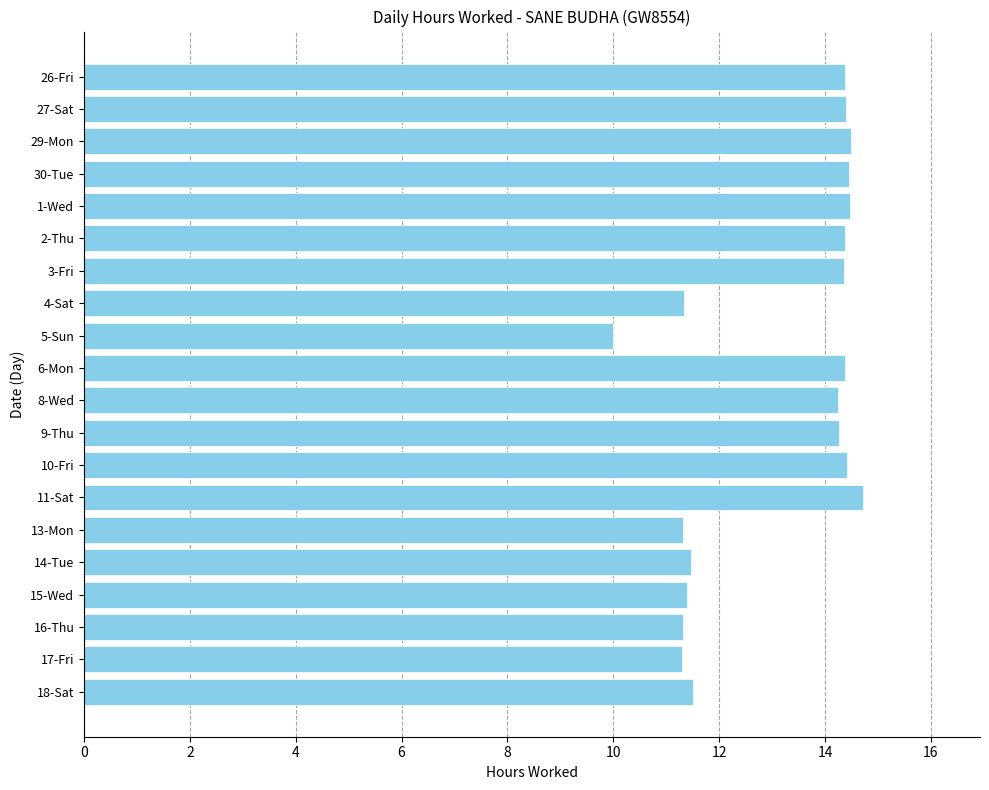

What is the average value?

13.1